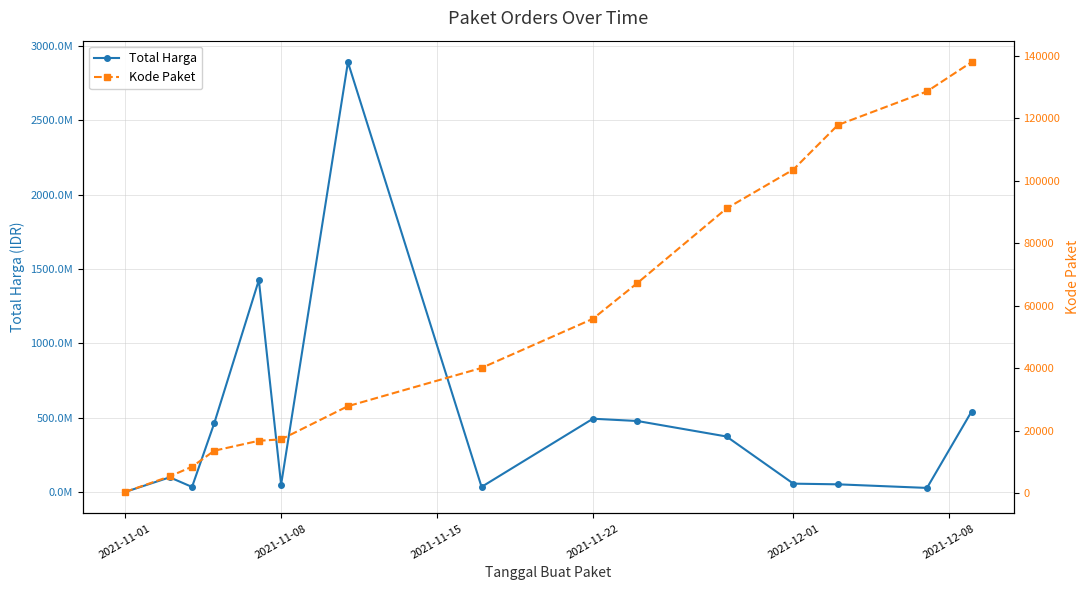

What is the maximum value shown in the chart?

2892122000